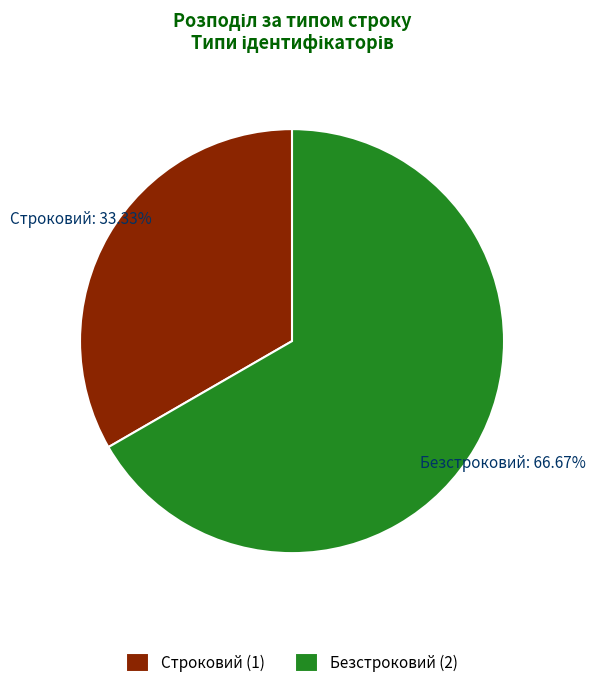

Which slice is the largest?

Безстроковий